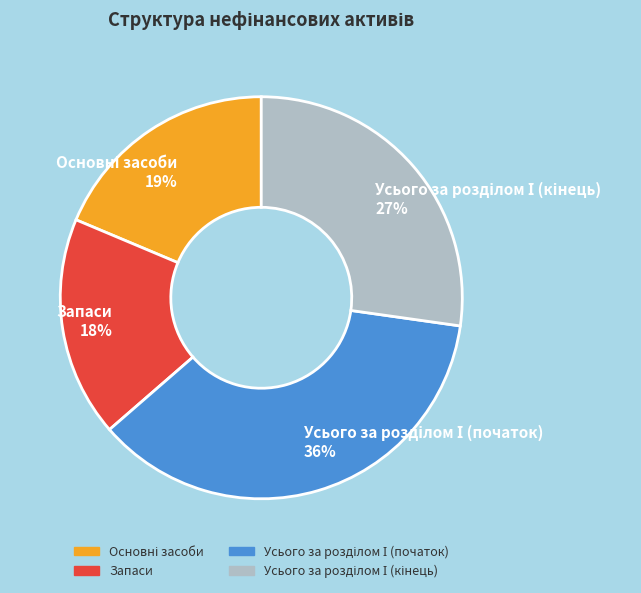

The Запаси 18% slice represents 11% of the pie. True or false?

False